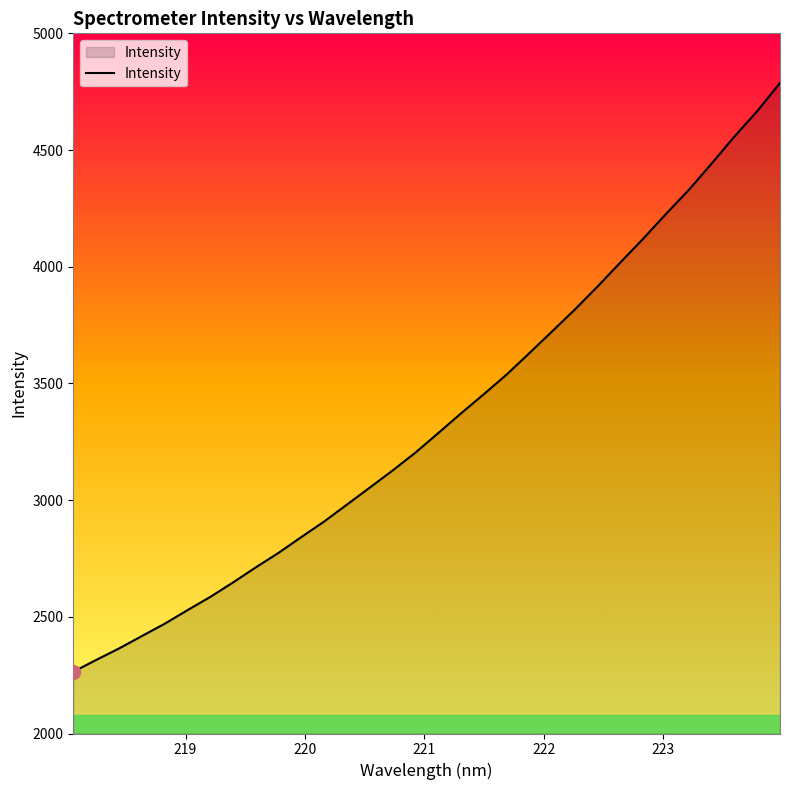

What is the difference between the maximum and minimum values?

2523.3